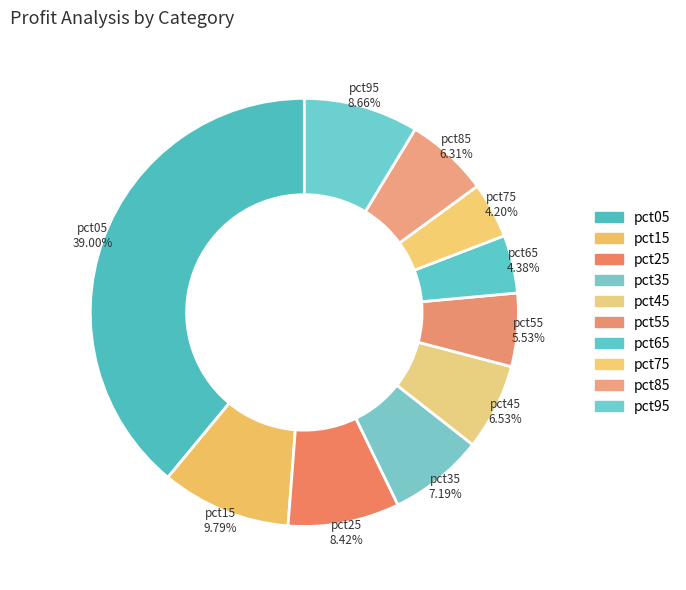

True or false: pct55 accounts for 6% of the total.

True